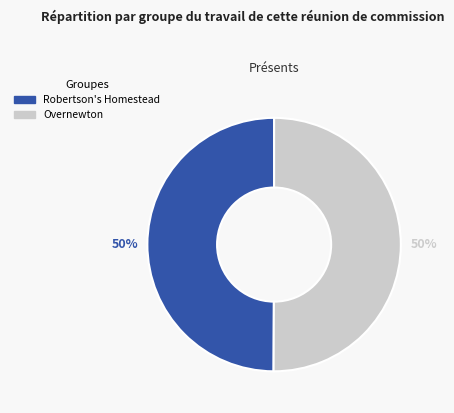

Combined, do Overnewton and Robertson's Homestead account for over 50%?

Yes